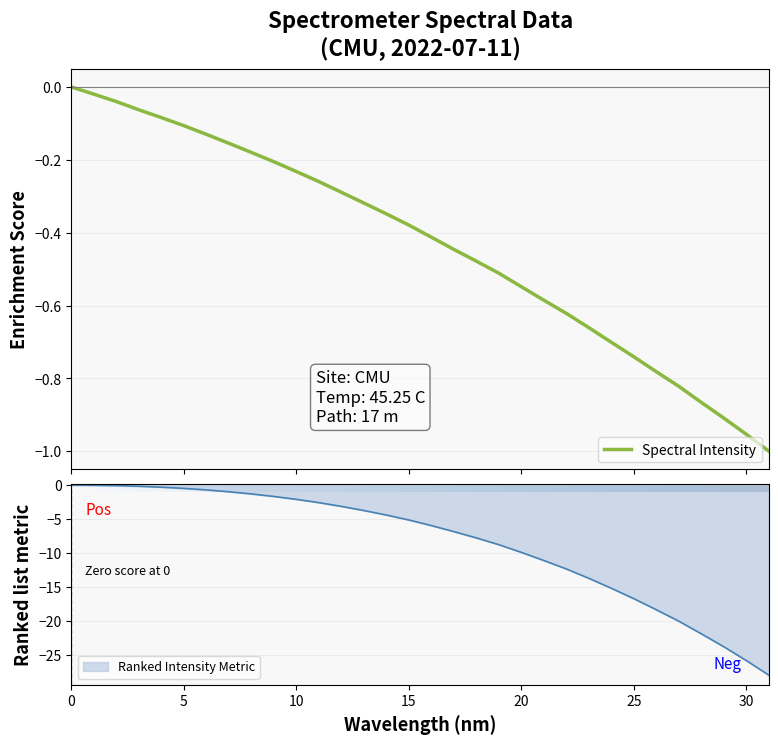

The Ranked Intensity Metric series shows -0.5 at 10. True or false?

False